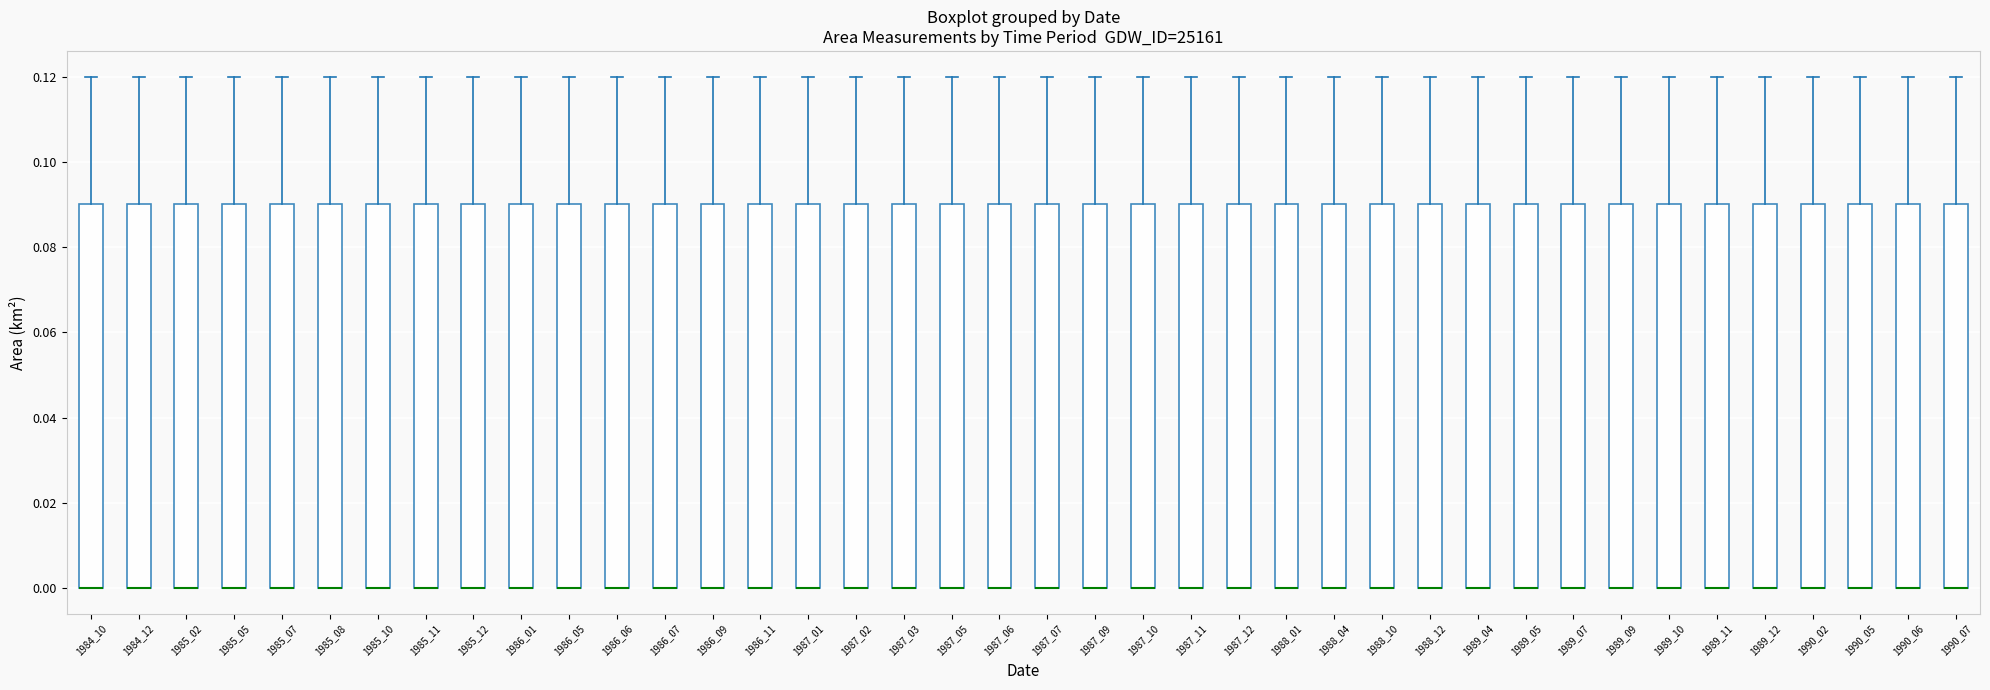

Reading left to right, transcribe this box plot: for each box, give where its median line is, the range the box spans, and where its two whiskers end, as read against the y-axis. The values are not printed on the chart, so give them approximately, as read against the axis.

1984_10: median 0.00 (drawn on the box's lower edge), box 0.00 to 0.09, whiskers 0.00 to 0.12
1984_12: median 0.00 (drawn on the box's lower edge), box 0.00 to 0.09, whiskers 0.00 to 0.12
1985_02: median 0.00 (drawn on the box's lower edge), box 0.00 to 0.09, whiskers 0.00 to 0.12
1985_05: median 0.00 (drawn on the box's lower edge), box 0.00 to 0.09, whiskers 0.00 to 0.12
1985_07: median 0.00 (drawn on the box's lower edge), box 0.00 to 0.09, whiskers 0.00 to 0.12
1985_08: median 0.00 (drawn on the box's lower edge), box 0.00 to 0.09, whiskers 0.00 to 0.12
1985_10: median 0.00 (drawn on the box's lower edge), box 0.00 to 0.09, whiskers 0.00 to 0.12
1985_11: median 0.00 (drawn on the box's lower edge), box 0.00 to 0.09, whiskers 0.00 to 0.12
1985_12: median 0.00 (drawn on the box's lower edge), box 0.00 to 0.09, whiskers 0.00 to 0.12
1986_01: median 0.00 (drawn on the box's lower edge), box 0.00 to 0.09, whiskers 0.00 to 0.12
1986_05: median 0.00 (drawn on the box's lower edge), box 0.00 to 0.09, whiskers 0.00 to 0.12
1986_06: median 0.00 (drawn on the box's lower edge), box 0.00 to 0.09, whiskers 0.00 to 0.12
1986_07: median 0.00 (drawn on the box's lower edge), box 0.00 to 0.09, whiskers 0.00 to 0.12
1986_09: median 0.00 (drawn on the box's lower edge), box 0.00 to 0.09, whiskers 0.00 to 0.12
1986_11: median 0.00 (drawn on the box's lower edge), box 0.00 to 0.09, whiskers 0.00 to 0.12
1987_01: median 0.00 (drawn on the box's lower edge), box 0.00 to 0.09, whiskers 0.00 to 0.12
1987_02: median 0.00 (drawn on the box's lower edge), box 0.00 to 0.09, whiskers 0.00 to 0.12
1987_03: median 0.00 (drawn on the box's lower edge), box 0.00 to 0.09, whiskers 0.00 to 0.12
1987_05: median 0.00 (drawn on the box's lower edge), box 0.00 to 0.09, whiskers 0.00 to 0.12
1987_06: median 0.00 (drawn on the box's lower edge), box 0.00 to 0.09, whiskers 0.00 to 0.12
1987_07: median 0.00 (drawn on the box's lower edge), box 0.00 to 0.09, whiskers 0.00 to 0.12
1987_09: median 0.00 (drawn on the box's lower edge), box 0.00 to 0.09, whiskers 0.00 to 0.12
1987_10: median 0.00 (drawn on the box's lower edge), box 0.00 to 0.09, whiskers 0.00 to 0.12
1987_11: median 0.00 (drawn on the box's lower edge), box 0.00 to 0.09, whiskers 0.00 to 0.12
1987_12: median 0.00 (drawn on the box's lower edge), box 0.00 to 0.09, whiskers 0.00 to 0.12
1988_01: median 0.00 (drawn on the box's lower edge), box 0.00 to 0.09, whiskers 0.00 to 0.12
1988_04: median 0.00 (drawn on the box's lower edge), box 0.00 to 0.09, whiskers 0.00 to 0.12
1988_10: median 0.00 (drawn on the box's lower edge), box 0.00 to 0.09, whiskers 0.00 to 0.12
1988_12: median 0.00 (drawn on the box's lower edge), box 0.00 to 0.09, whiskers 0.00 to 0.12
1989_04: median 0.00 (drawn on the box's lower edge), box 0.00 to 0.09, whiskers 0.00 to 0.12
1989_05: median 0.00 (drawn on the box's lower edge), box 0.00 to 0.09, whiskers 0.00 to 0.12
1989_07: median 0.00 (drawn on the box's lower edge), box 0.00 to 0.09, whiskers 0.00 to 0.12
1989_09: median 0.00 (drawn on the box's lower edge), box 0.00 to 0.09, whiskers 0.00 to 0.12
1989_10: median 0.00 (drawn on the box's lower edge), box 0.00 to 0.09, whiskers 0.00 to 0.12
1989_11: median 0.00 (drawn on the box's lower edge), box 0.00 to 0.09, whiskers 0.00 to 0.12
1989_12: median 0.00 (drawn on the box's lower edge), box 0.00 to 0.09, whiskers 0.00 to 0.12
1990_02: median 0.00 (drawn on the box's lower edge), box 0.00 to 0.09, whiskers 0.00 to 0.12
1990_05: median 0.00 (drawn on the box's lower edge), box 0.00 to 0.09, whiskers 0.00 to 0.12
1990_06: median 0.00 (drawn on the box's lower edge), box 0.00 to 0.09, whiskers 0.00 to 0.12
1990_07: median 0.00 (drawn on the box's lower edge), box 0.00 to 0.09, whiskers 0.00 to 0.12